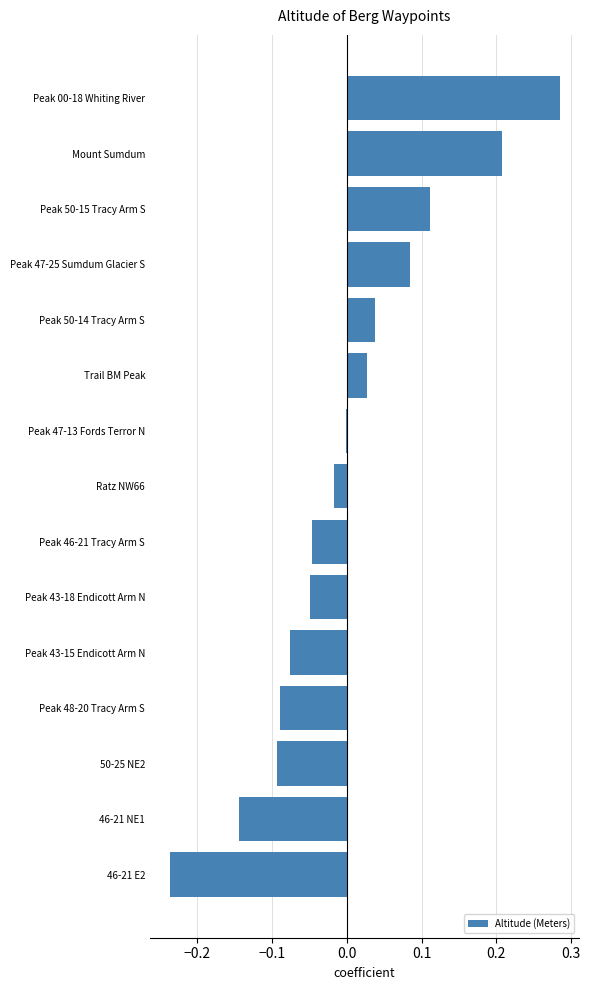

What is the change in value from Peak 48-20 Tracy Arm S to Peak 50-15 Tracy Arm S?

+0.2